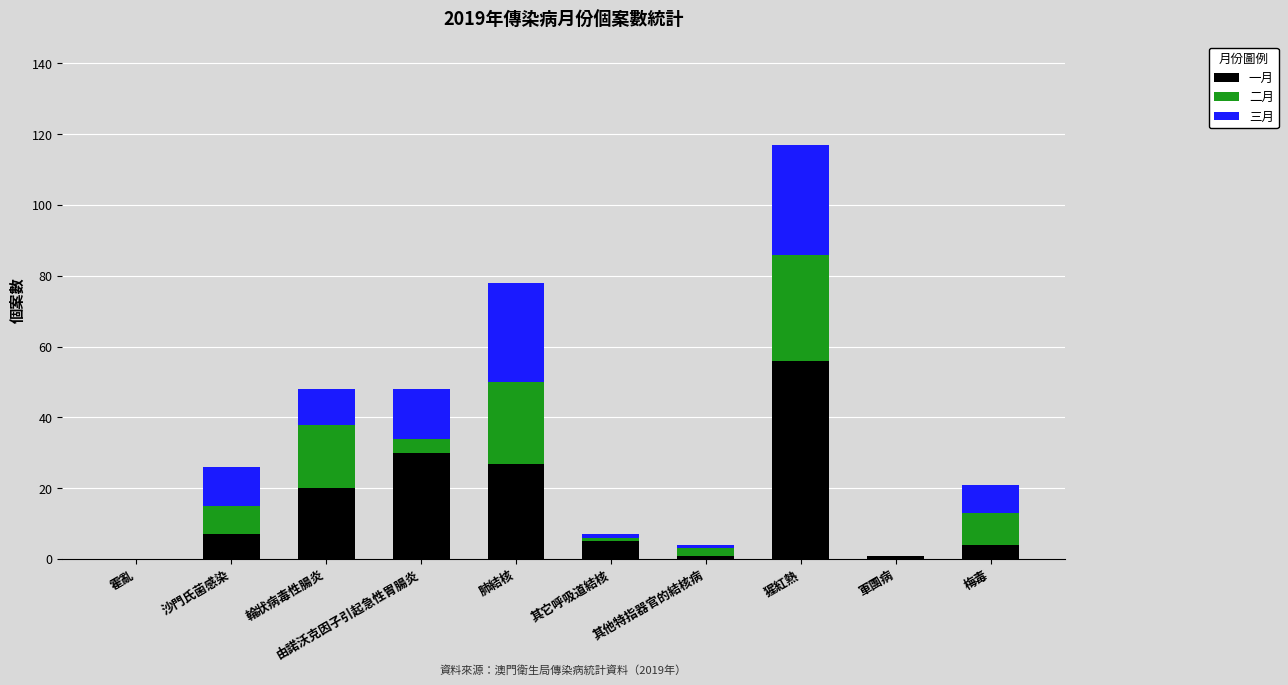

Are the bars horizontal?

No